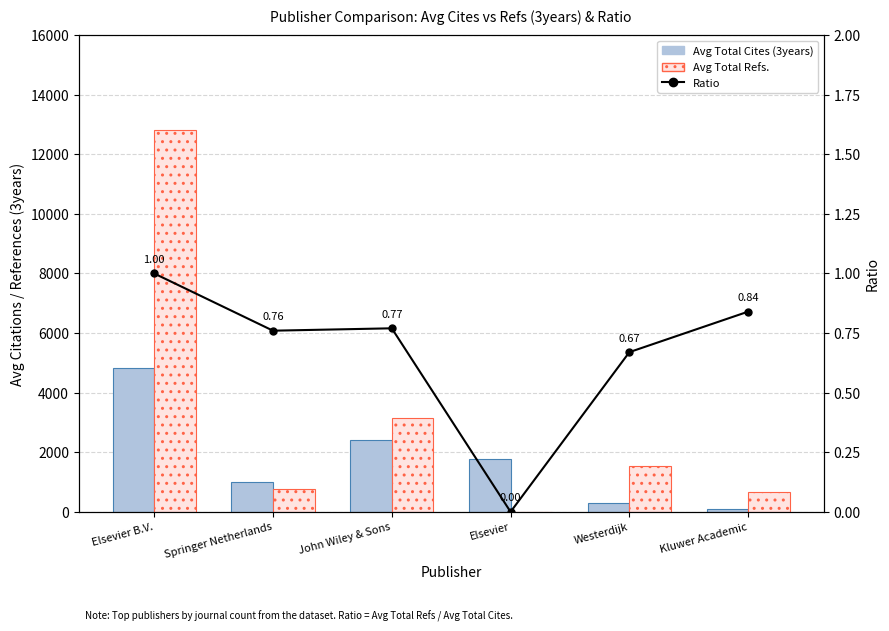

Reading left to right, what are all the values shown in this chart?

Avg Total Cites (3years): 4828.0	1007.0	2410.0	1785.0	307.0	82.0
Avg Total Refs.: 12805.0	762.0	3136.0	0.0	1540.0	680.0
Ratio: 1.0	0.8	0.8	0.0	0.7	0.8